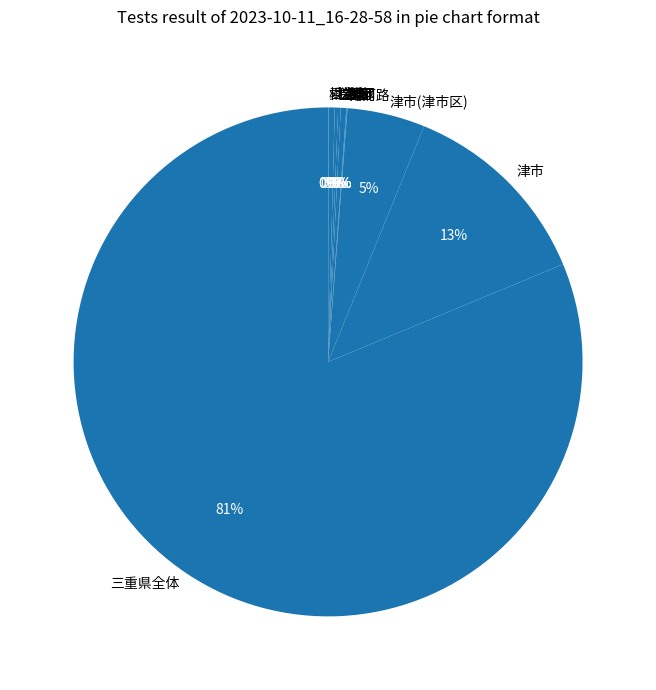

Do 津市 and 三重県全体 together represent more than half of the pie?

Yes